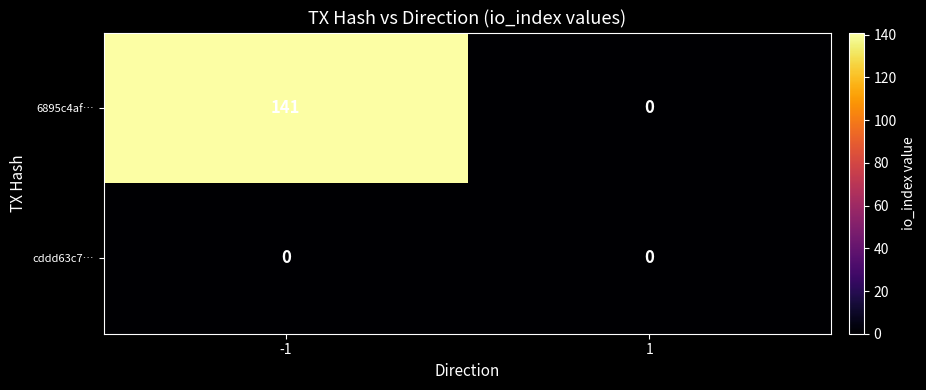

What is the sum of all 6895c4af… values?

141